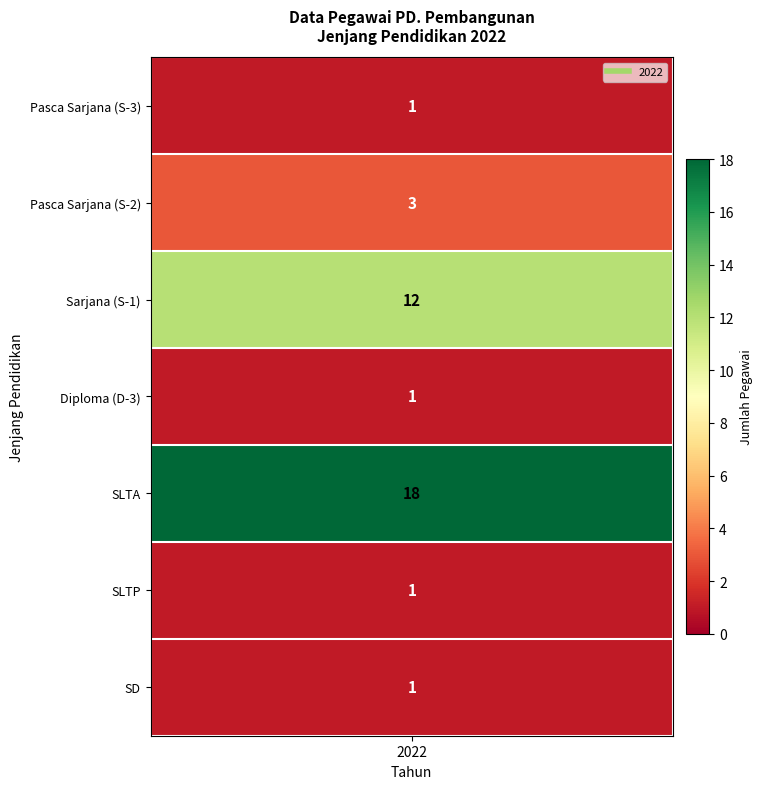

Which category has the lowest value across all series?

Pasca Sarjana (S-3)